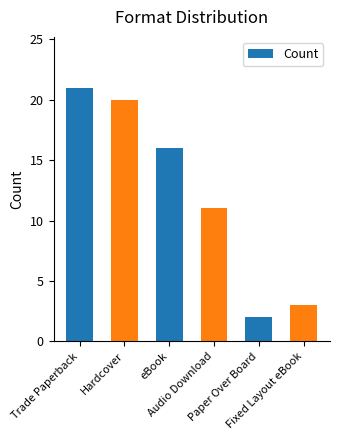

What is the minimum value shown in the chart?

2